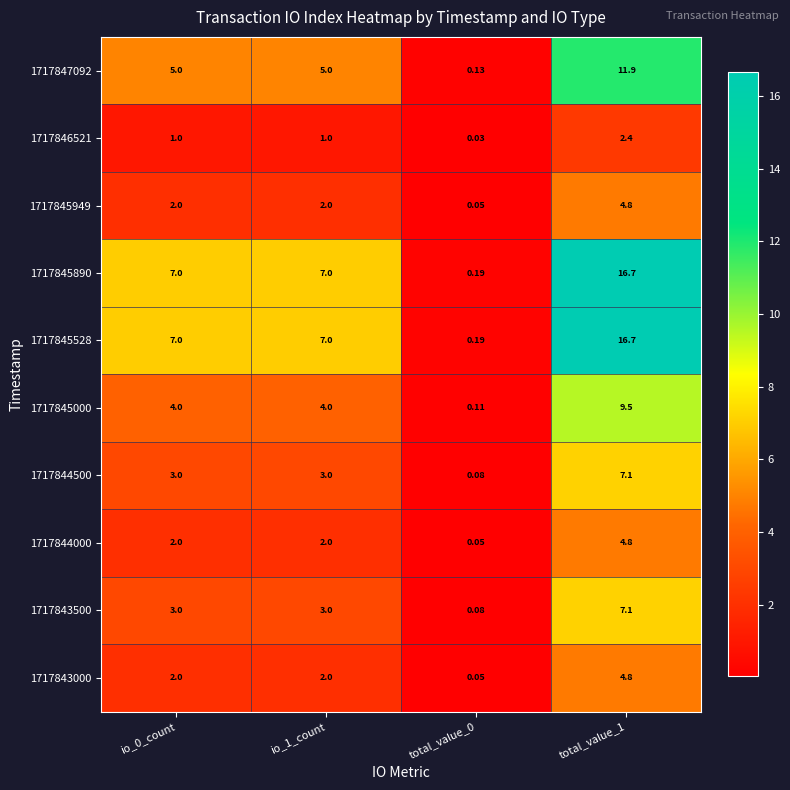

Is the value of 1717847092 at total_value_1 greater than the value of 1717845528 at total_value_0?

Yes